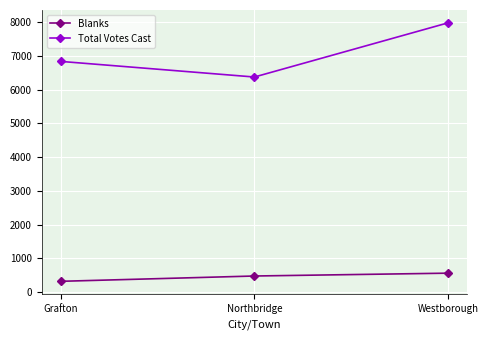

What is the difference between the Total Votes Cast values at Westborough and Northbridge?

1603